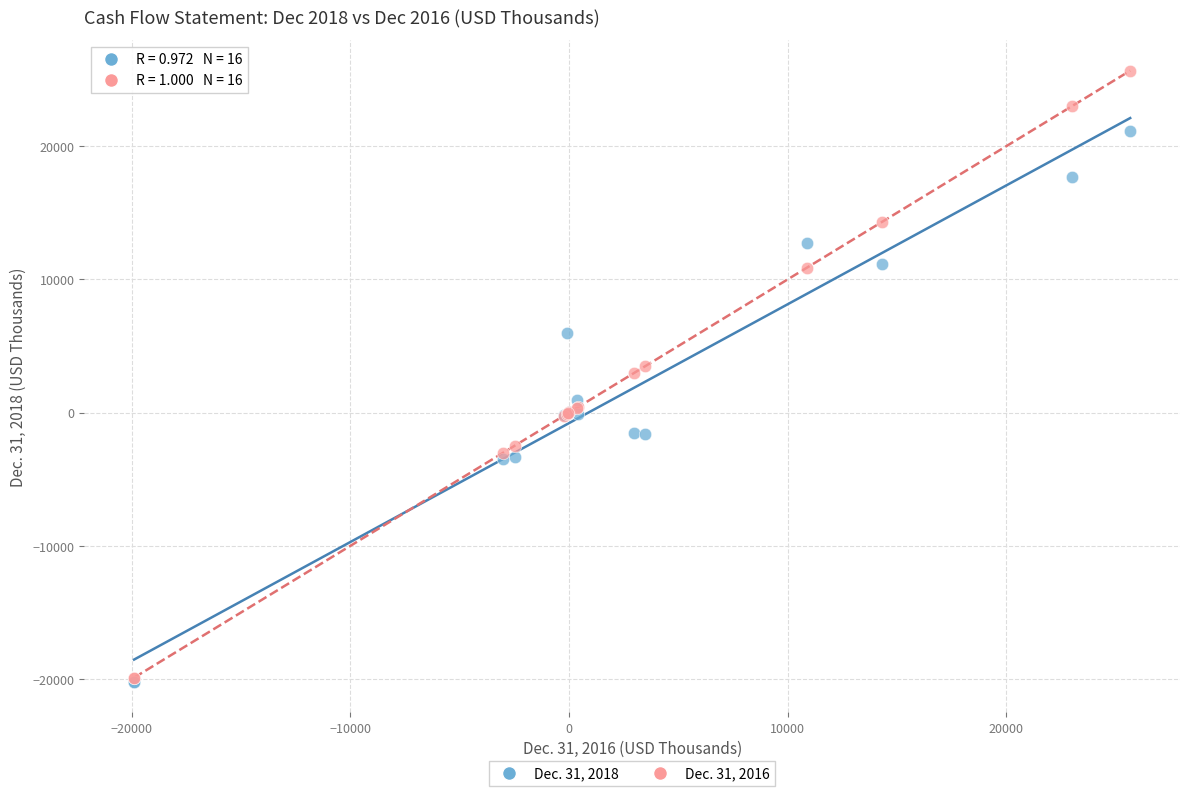

What are all the series names shown in the legend?

Dec. 31, 2018, Dec. 31, 2016